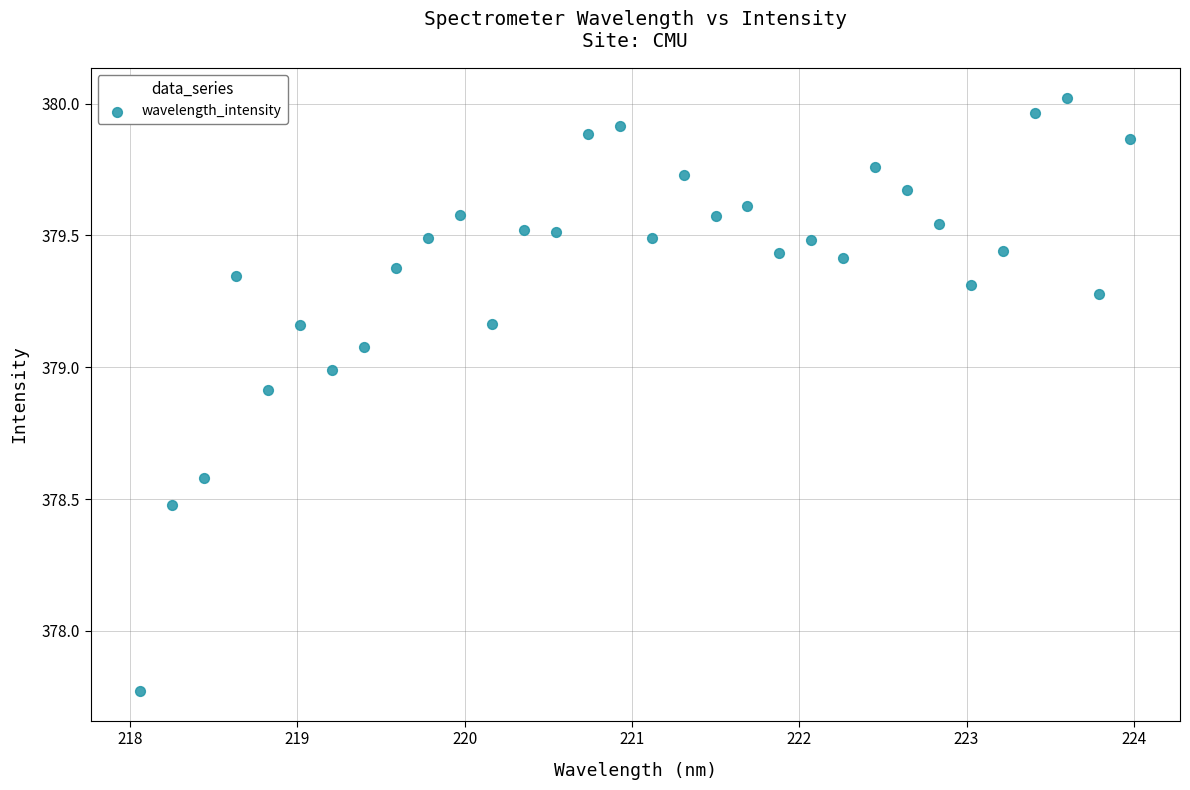

What is the range of X values (max minus min)?

5.9